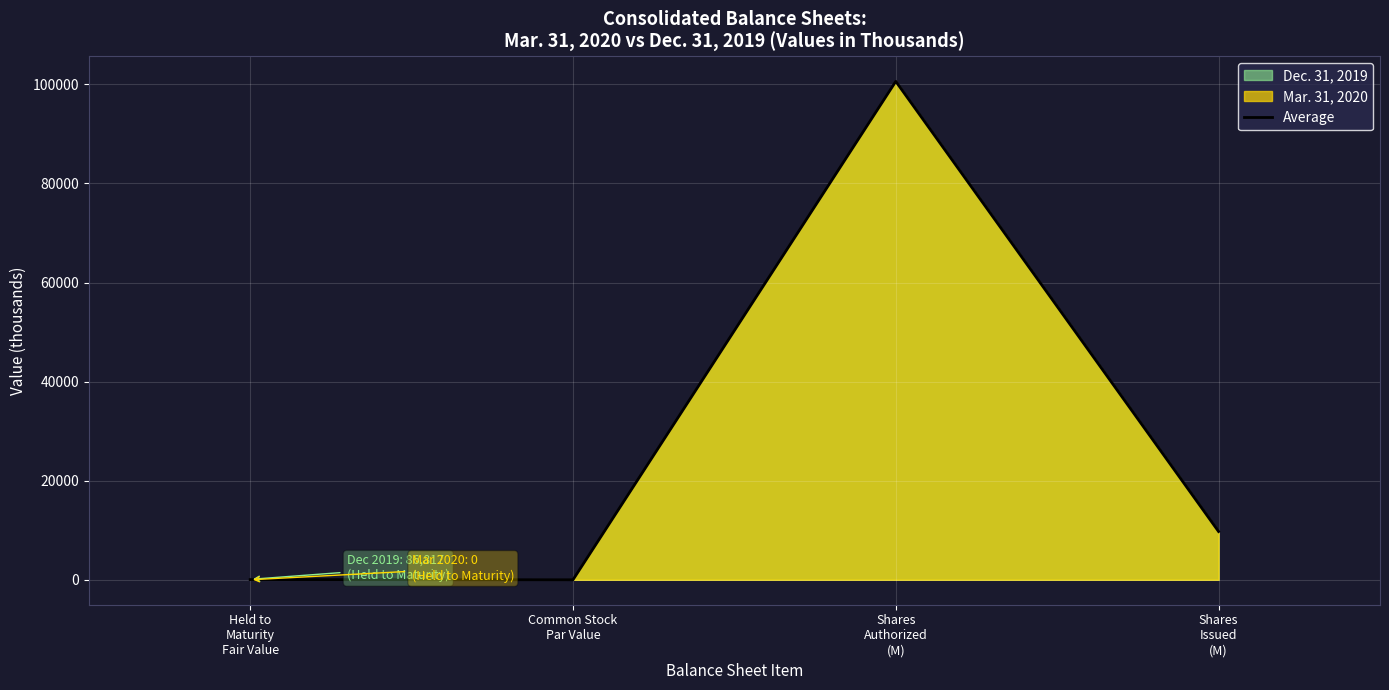

What is the sum of the values at Held to
Maturity
Fair Value and Shares
Authorized
(M)?

100643.4